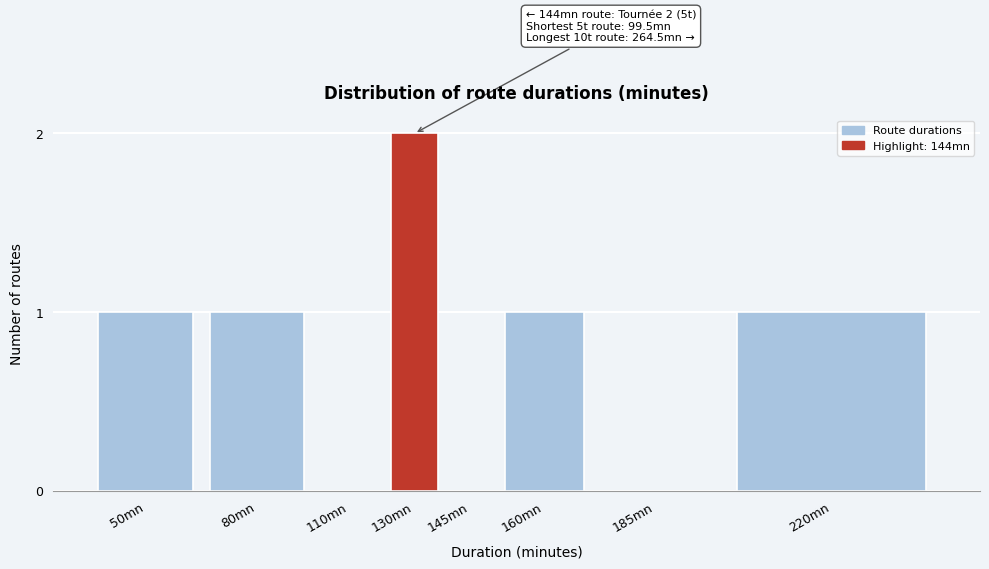

Reading left to right, list all the values displayed in this chart.

50mn=1	80mn=1	110mn=0	130mn=2	145mn=0	160mn=1	185mn=0	220mn=1